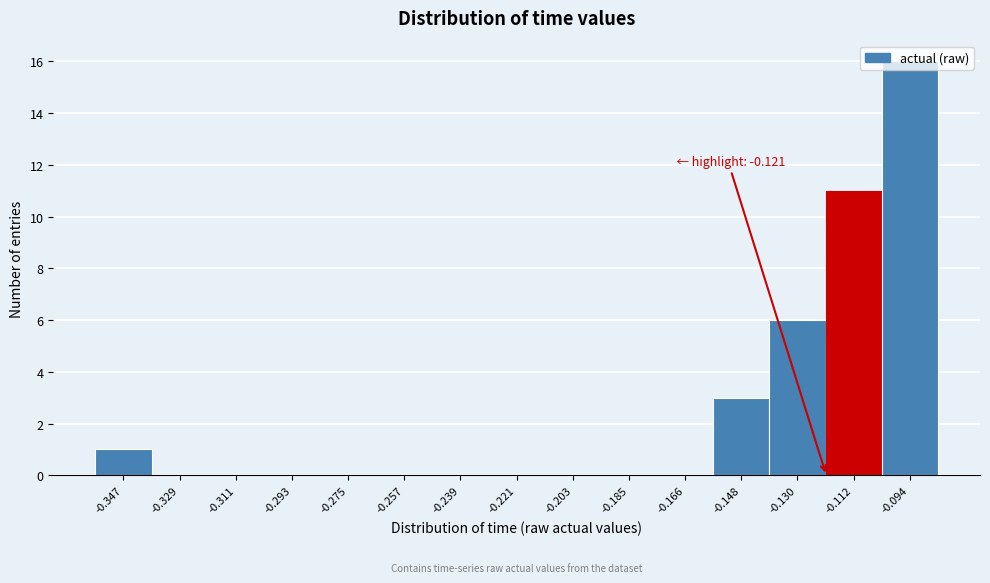

Which range on the x-axis has the tallest bar?

-0.104 to -0.086